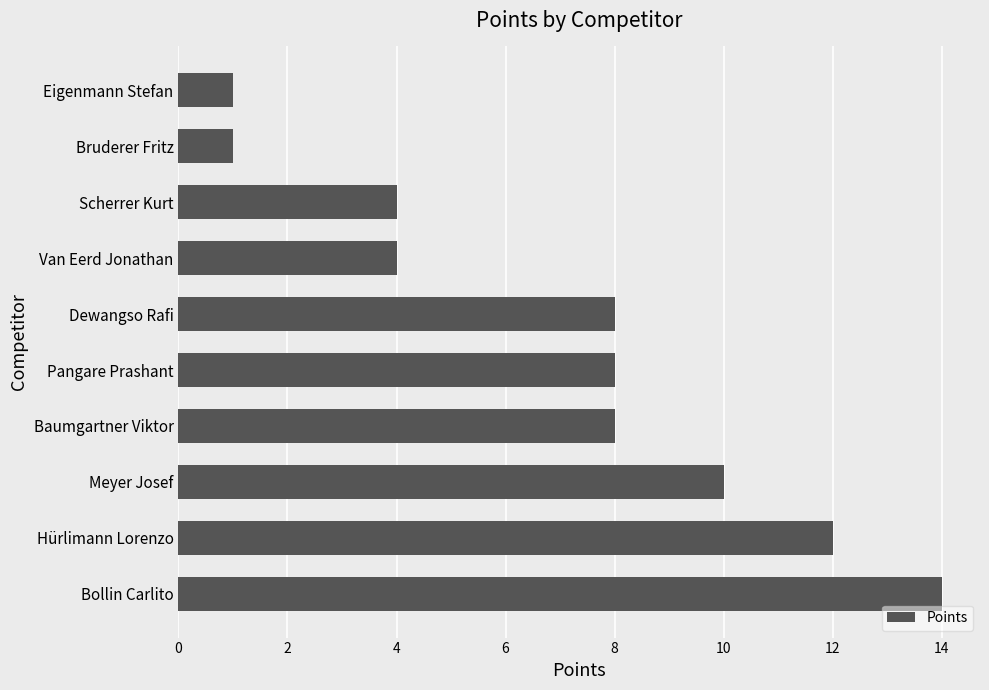

What is the maximum value shown in the chart?

14